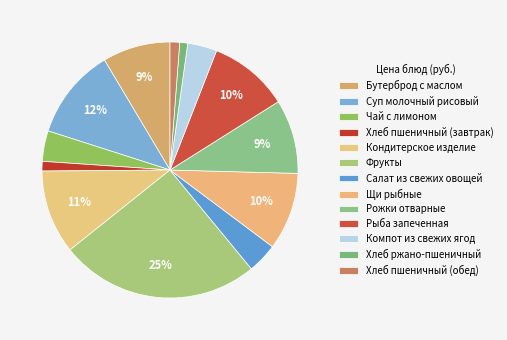

Rank the categories by value from highest to lowest.

Фрукты, Суп молочный рисовый, Кондитерское изделие, Рыба запеченная, Щи рыбные, Рожки отварные, Бутерброд с маслом, Чай с лимоном, Салат из свежих овощей, Компот из свежих ягод, Хлеб пшеничный (завтрак), Хлеб пшеничный (обед), Хлеб ржано-пшеничный